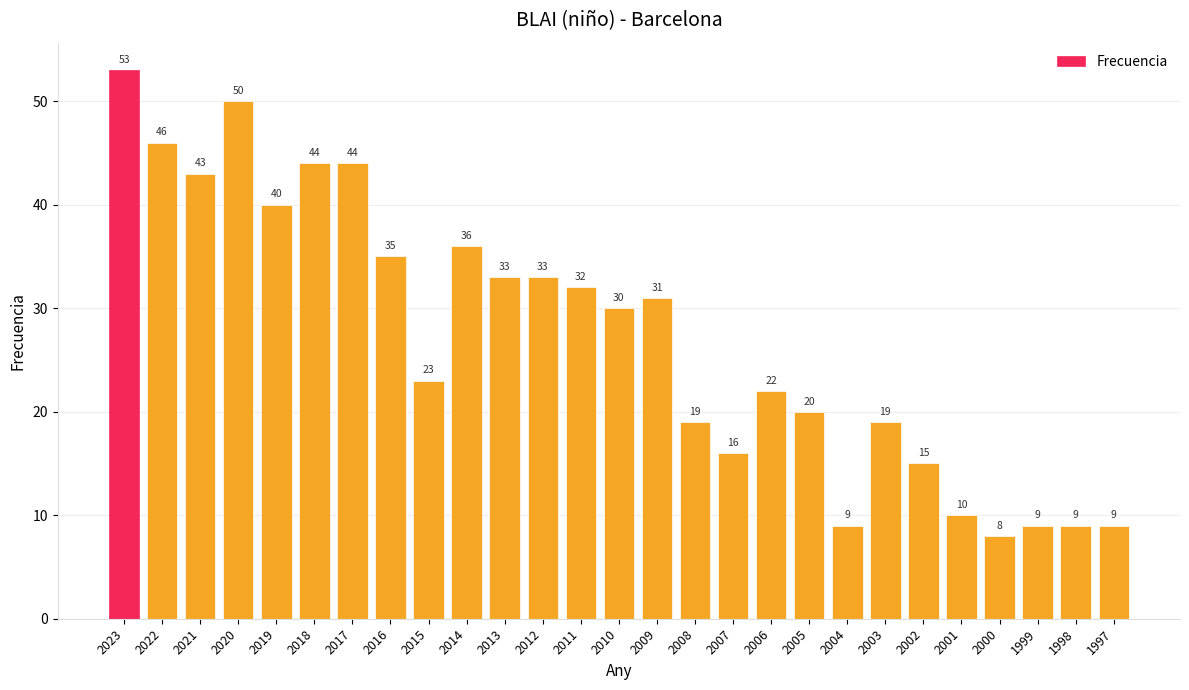

What is the sum of the values at 1998 and 2015?

32